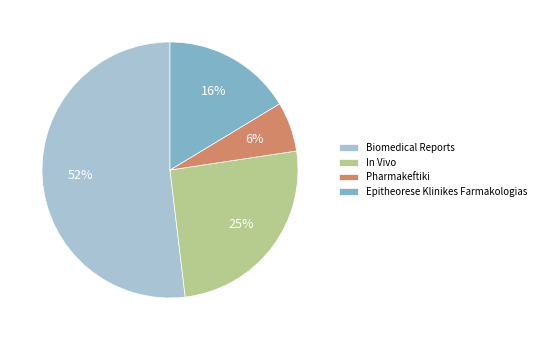

Is the sum of In Vivo and Epitheorese Klinikes Farmakologias greater than half?

No